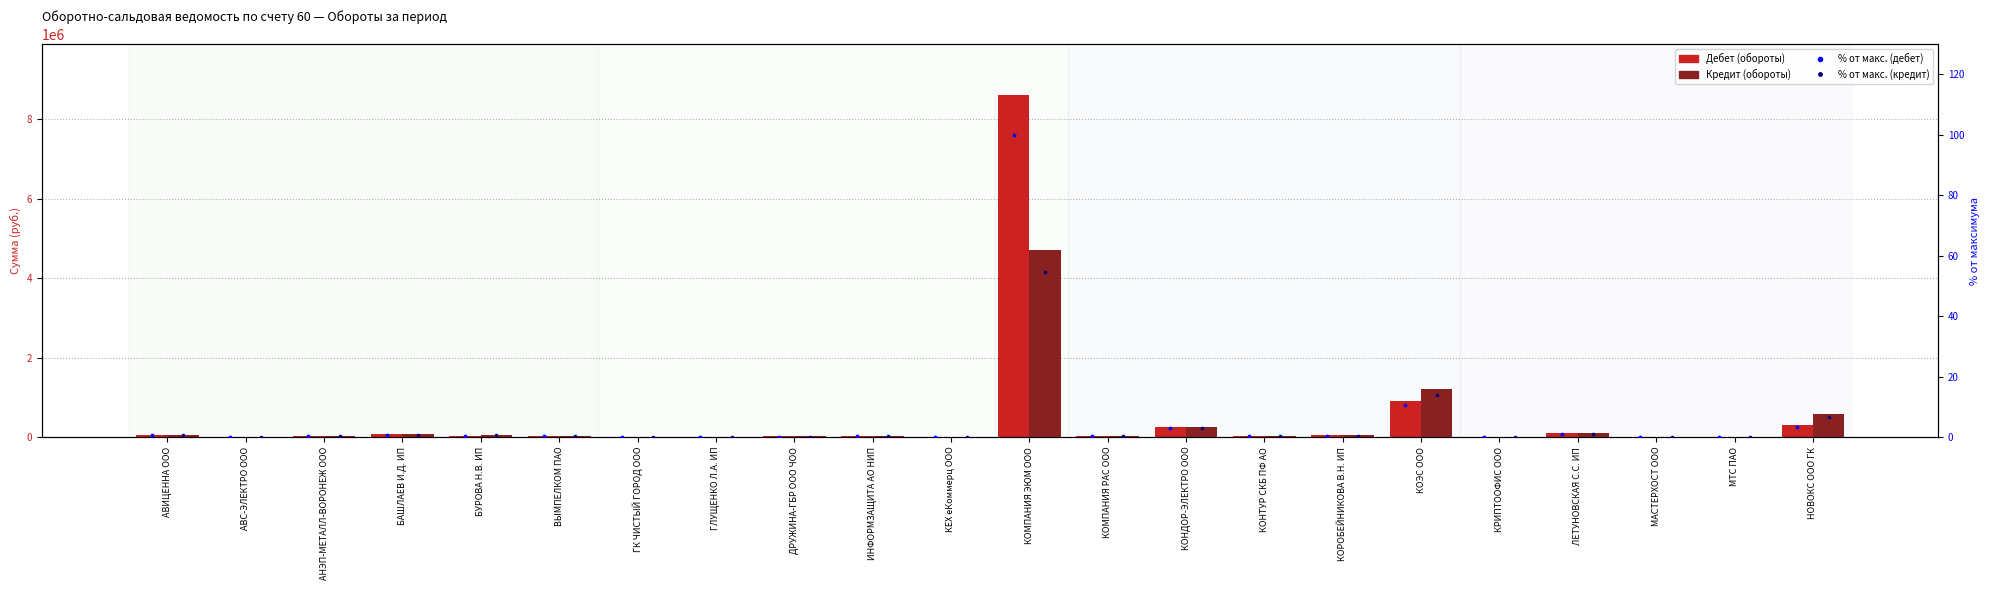

Which series contains the highest Y value?

Дебет (обороты)